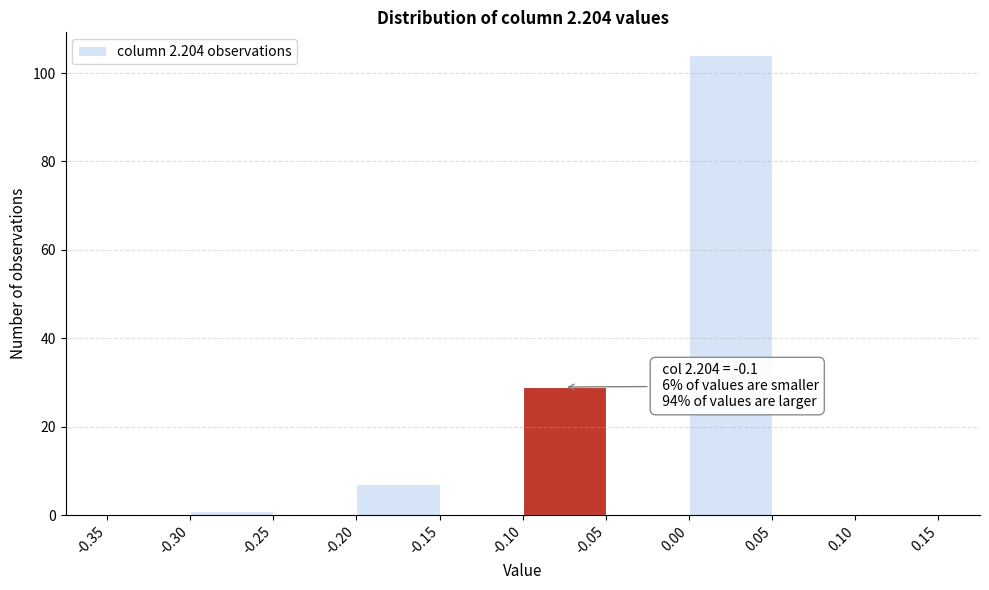

Which range on the x-axis has the tallest bar?

0.00 to 0.05